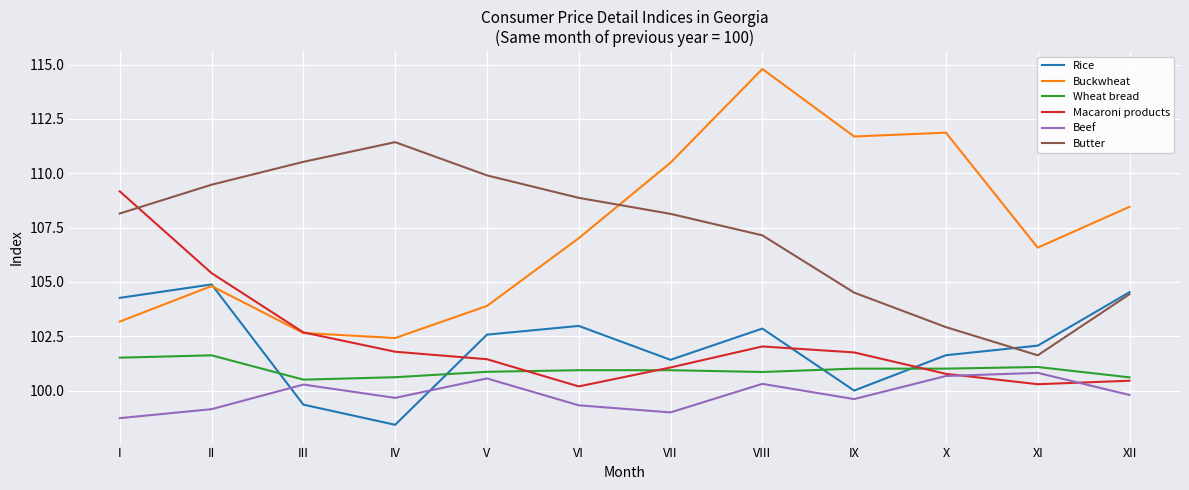

What is the average value of the Rice series?

102.1